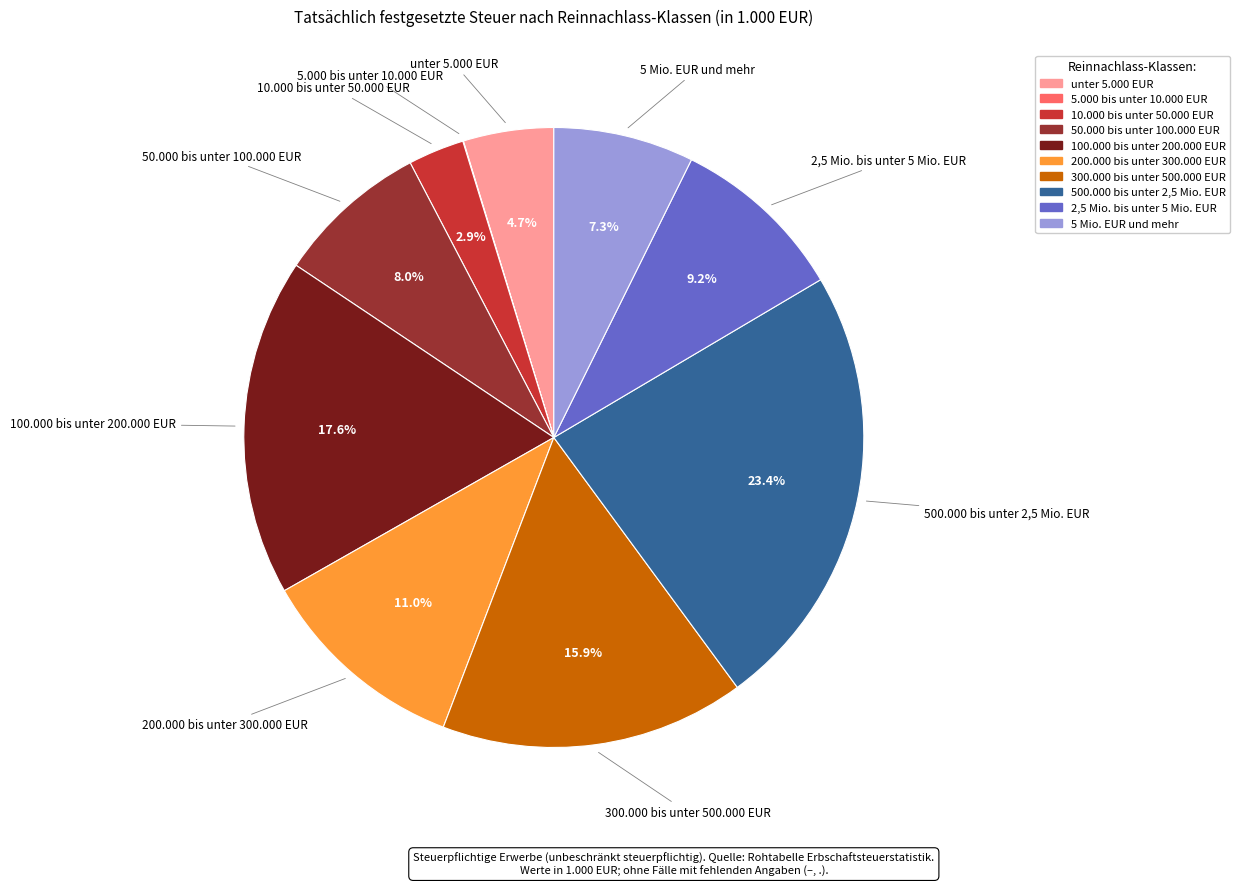

How much of the chart is everything except 10.000 bis unter 50.000 EUR?

97.1%